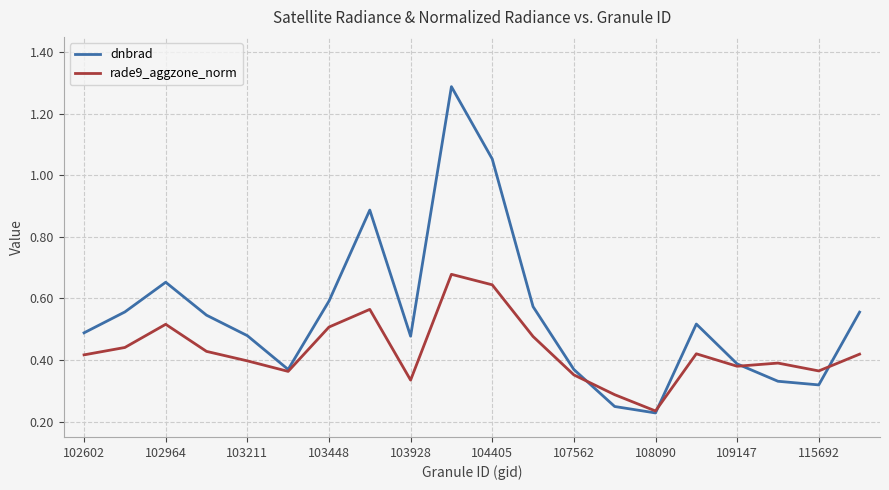

Which series has the widest spread of values?

dnbrad